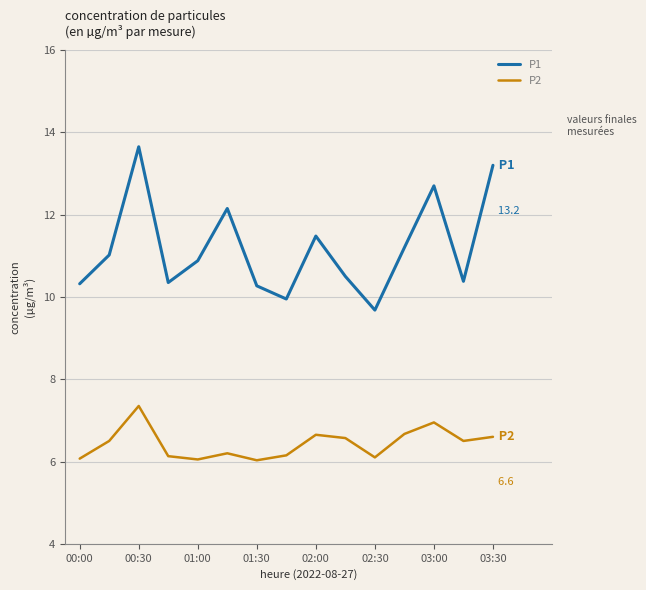

True or false: P2 and P1 cross at least once.

False